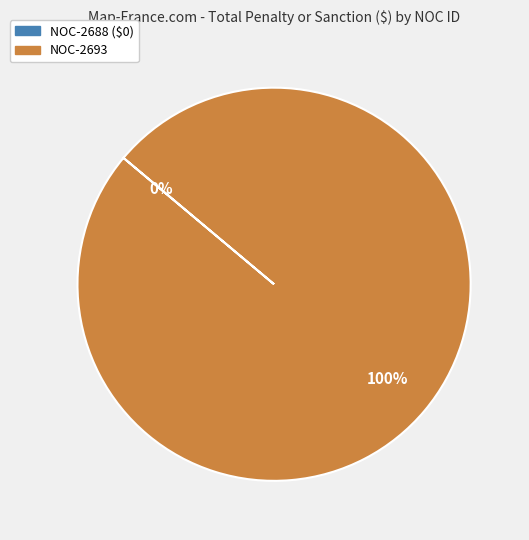

Which category has the biggest portion of the pie?

NOC-2693